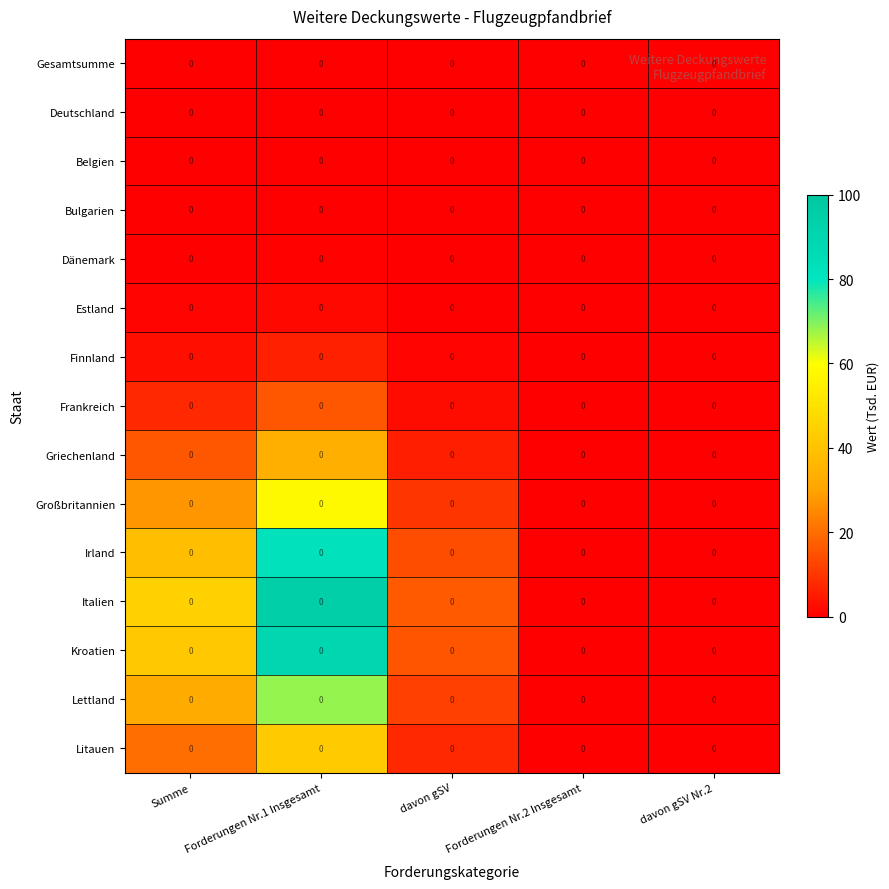

The Lettland series shows 11.9 at davon gSV. True or false?

True